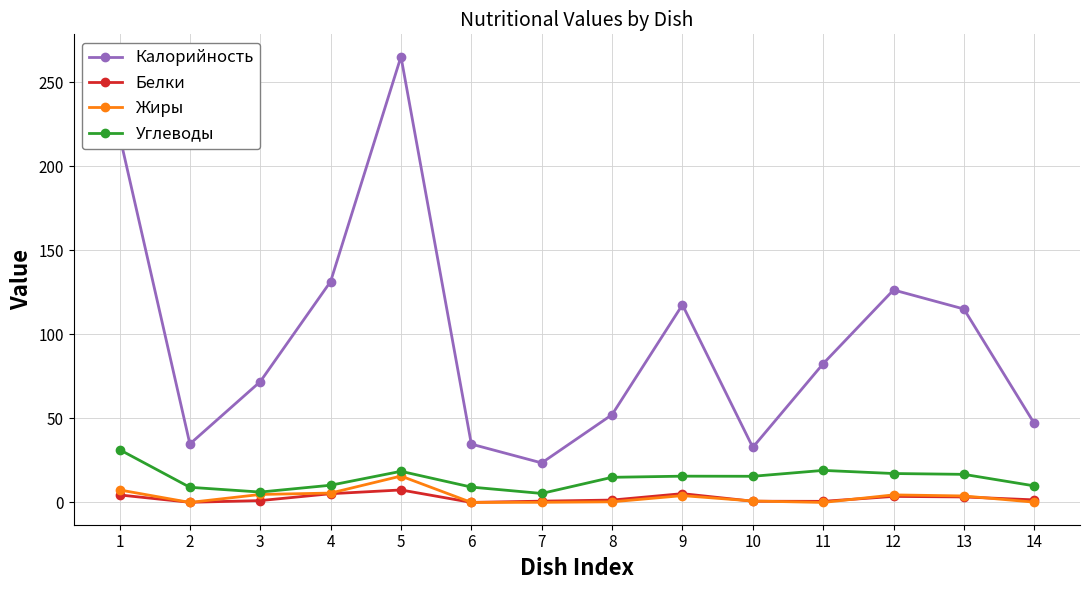

Where does the Жиры series first go above 3?

1